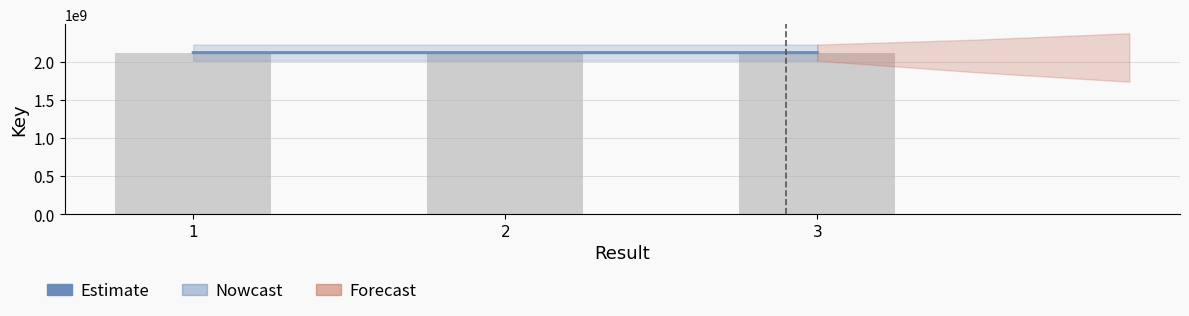

What is the sum of all values?

6353589450